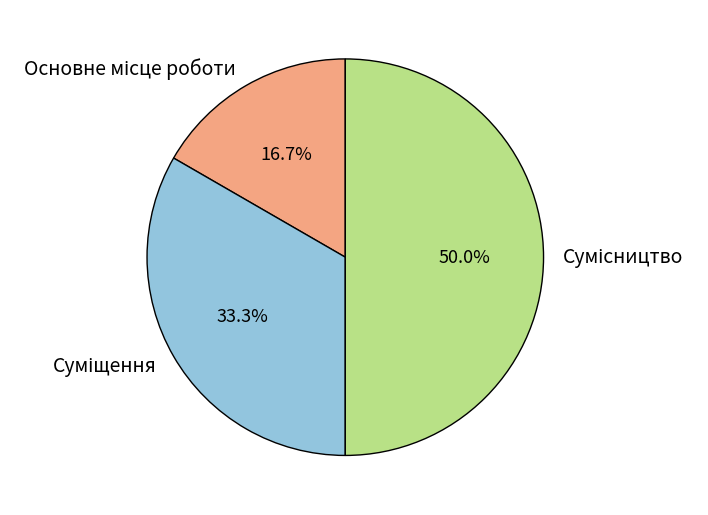

How much of the chart is everything except Сумісництво?

50.0%